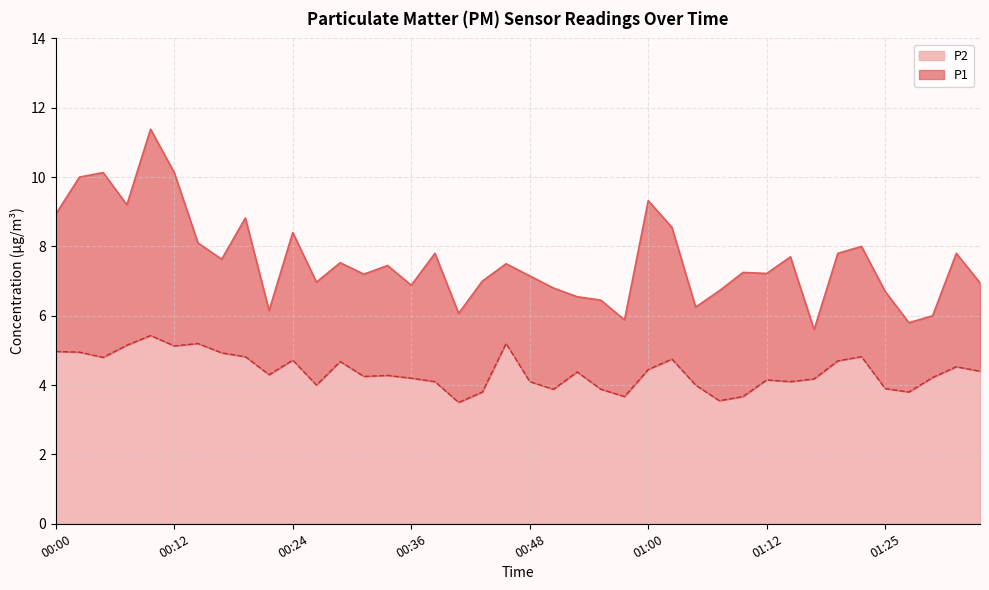

True or false: P2 and P1 intersect in this chart.

False